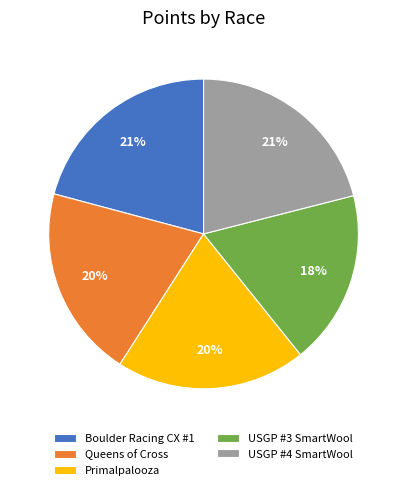

Is the sum of Boulder Racing CX #1 and Queens of Cross greater than half?

No